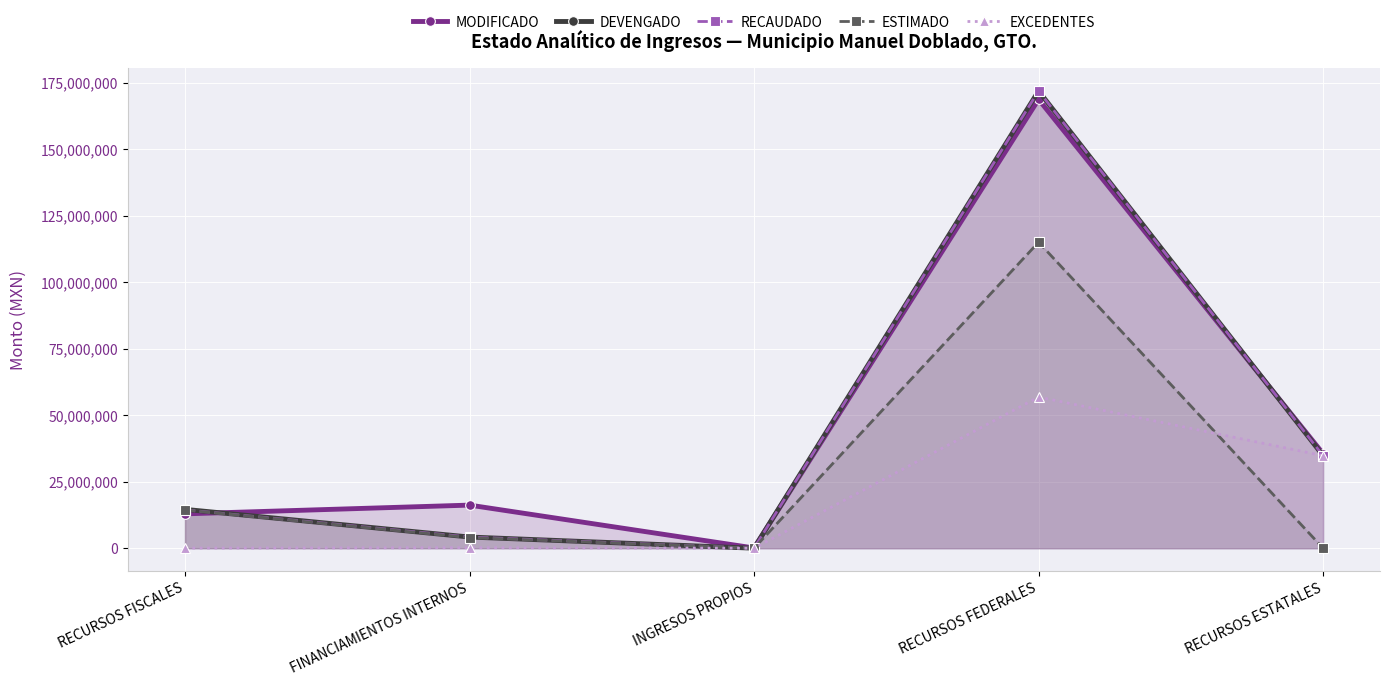

What value does the MODIFICADO series have at RECURSOS ESTATALES?

35528939.2